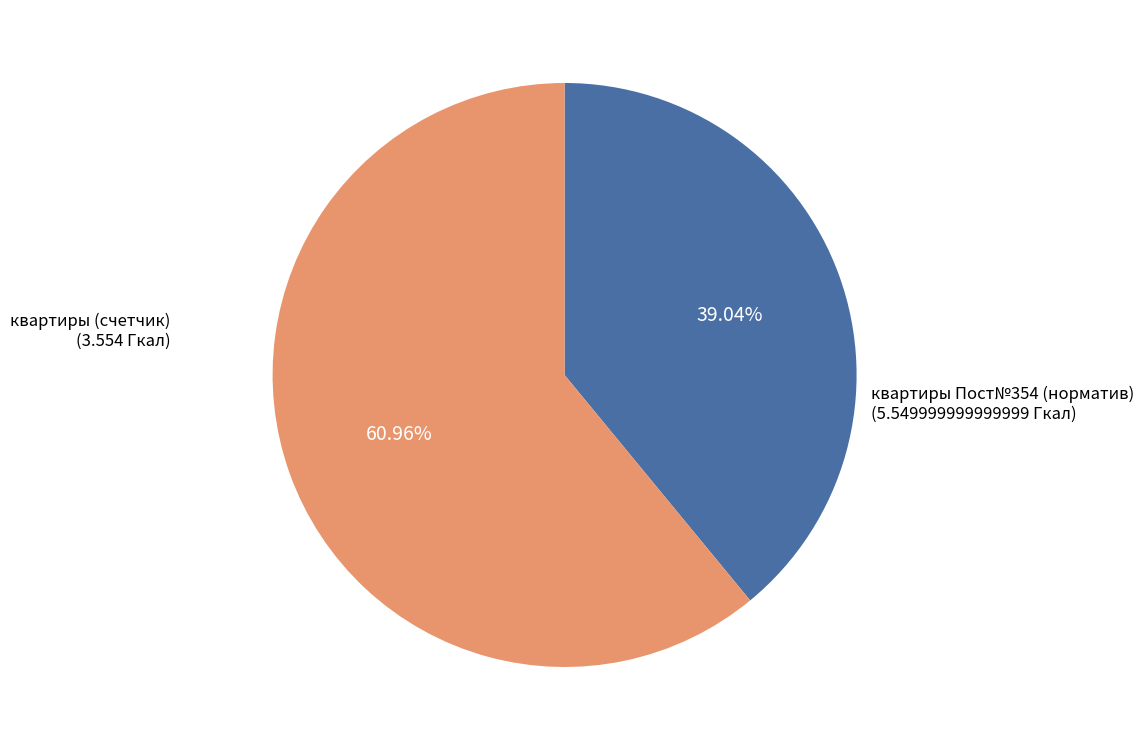

Is there a majority slice in this chart?

Yes